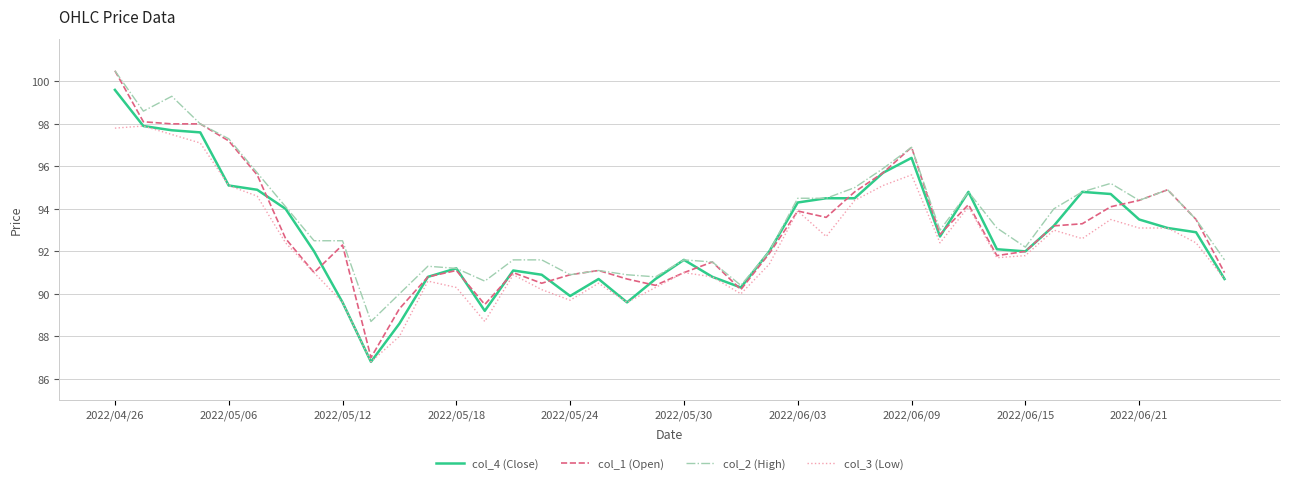

Which series has the widest spread of values?

col_1 (Open)